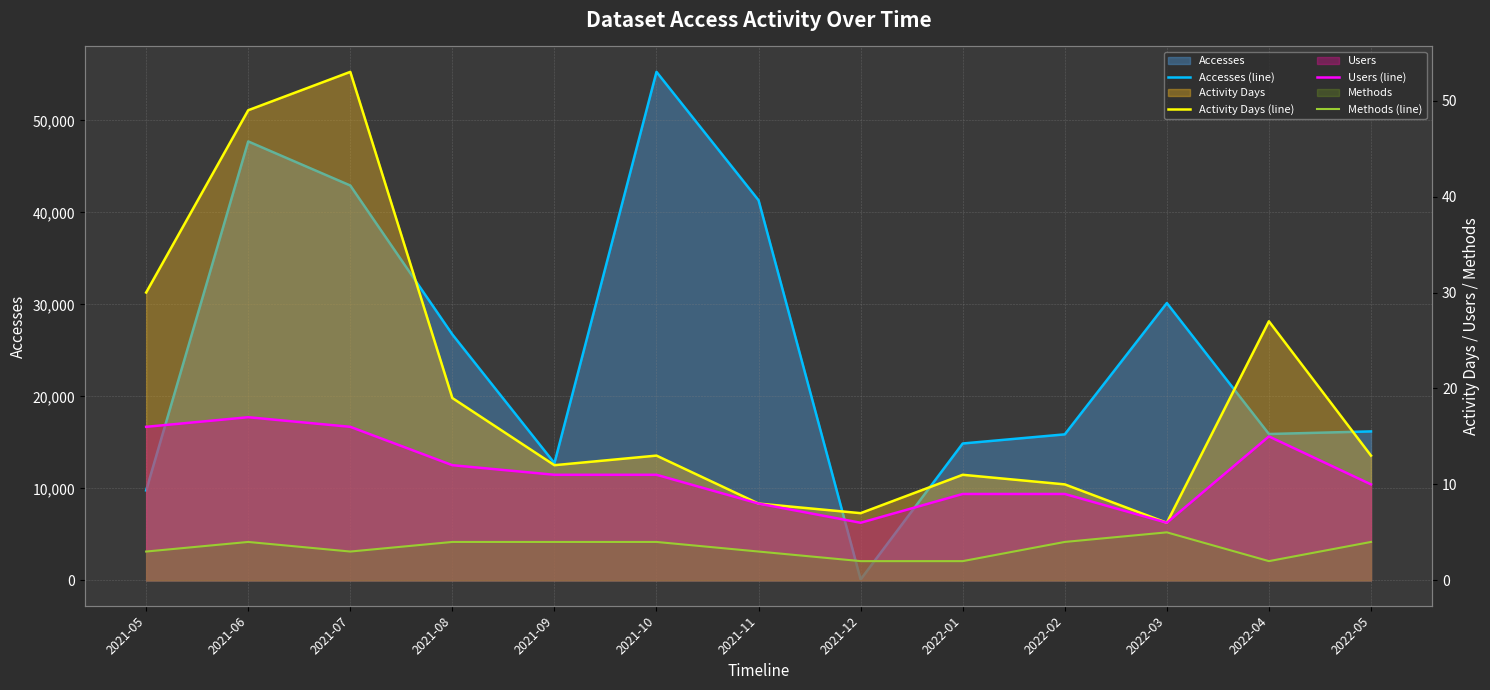

Reading right to left, list all the values displayed in this chart.

Accesses (line): 2022-05=16187	2022-04=15905	2022-03=30141	2022-02=15866	2022-01=14874	2021-12=97	2021-11=41314	2021-10=55271	2021-09=12737	2021-08=26726	2021-07=42917	2021-06=47709	2021-05=9768
Activity Days (line): 2022-05=13	2022-04=27	2022-03=6	2022-02=10	2022-01=11	2021-12=7	2021-11=8	2021-10=13	2021-09=12	2021-08=19	2021-07=53	2021-06=49	2021-05=30
Users (line): 2022-05=10	2022-04=15	2022-03=6	2022-02=9	2022-01=9	2021-12=6	2021-11=8	2021-10=11	2021-09=11	2021-08=12	2021-07=16	2021-06=17	2021-05=16
Methods (line): 2022-05=4	2022-04=2	2022-03=5	2022-02=4	2022-01=2	2021-12=2	2021-11=3	2021-10=4	2021-09=4	2021-08=4	2021-07=3	2021-06=4	2021-05=3